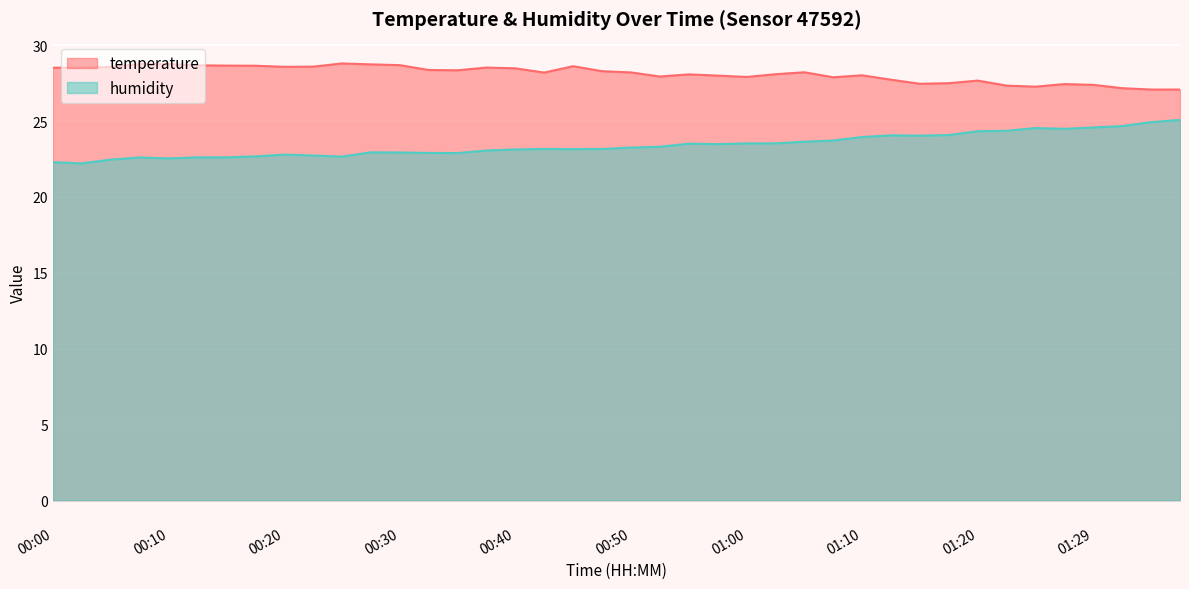

Which category has the lowest value in the temperature series?

01:34